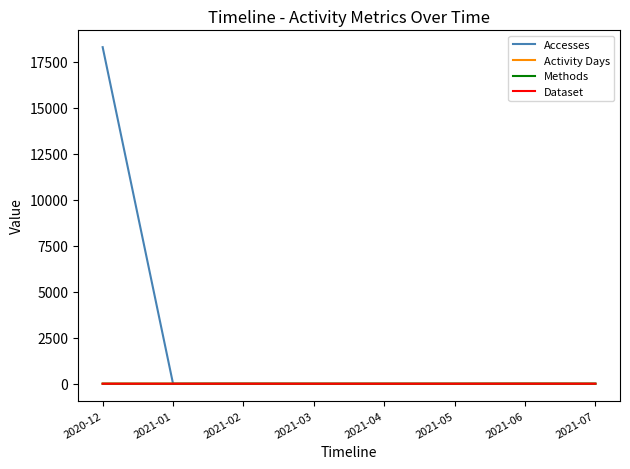

At how many categories does at least one series exceed 18180?

1